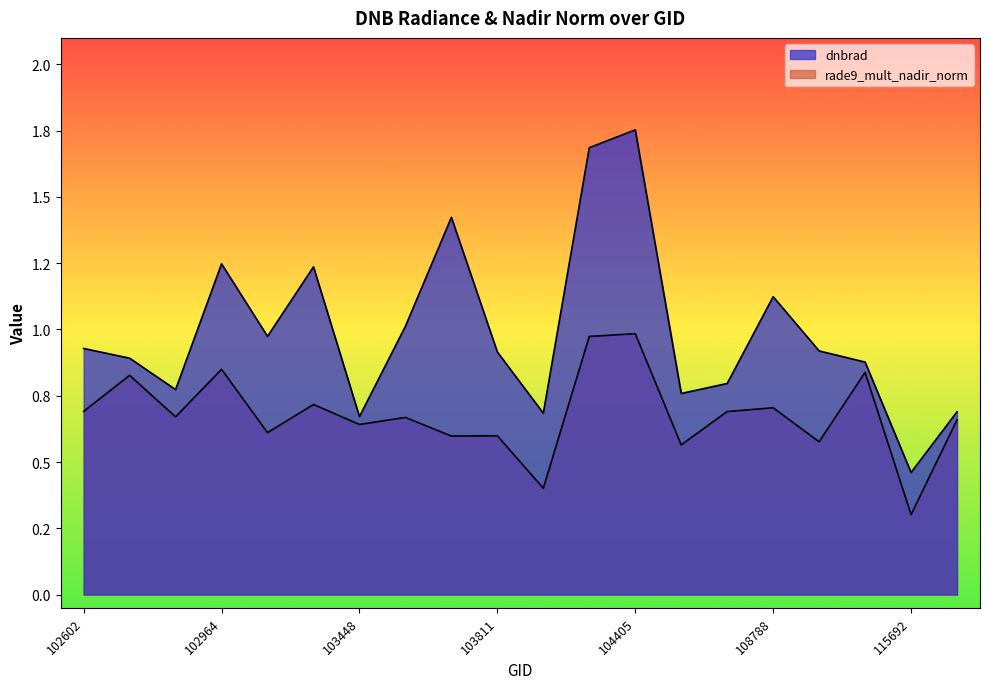

Which series has the largest total across all categories?

dnbrad